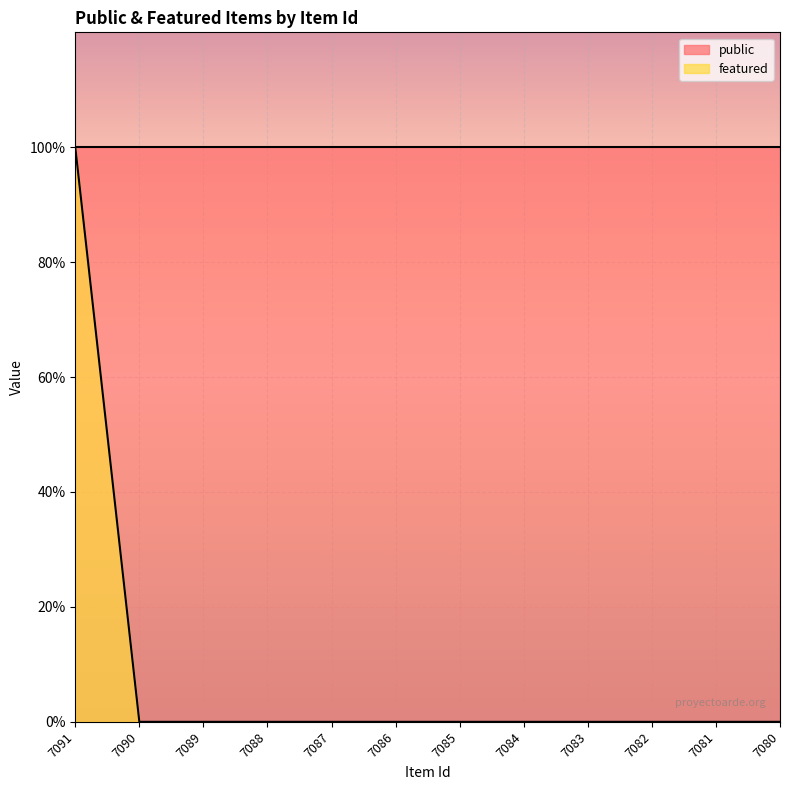

List the labels in order of value, smallest first.

7090, 7089, 7088, 7087, 7086, 7085, 7084, 7083, 7082, 7081, 7080, 7091